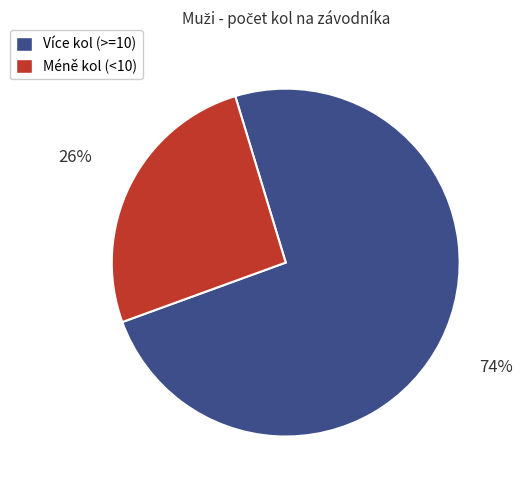

True or false: Více kol (>=10) accounts for 74% of the total.

True